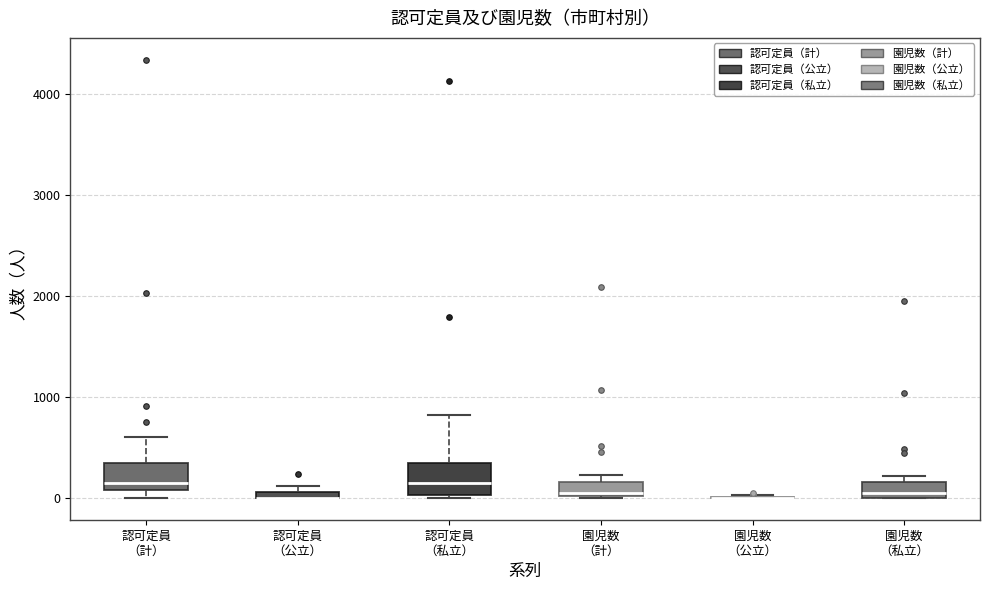

Where does the median line of the box for 認可定員 （私立） sit on the y-axis? The values are not printed on the chart, so give them approximately, as read against the axis.

200